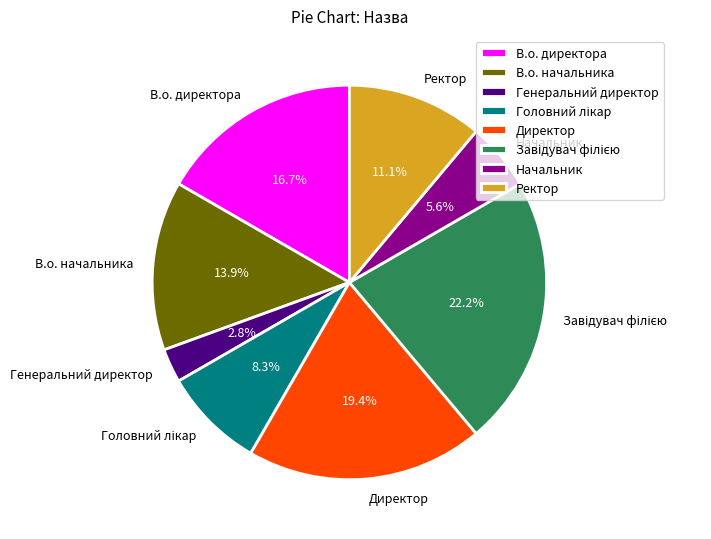

How many slices are in this pie chart?

8